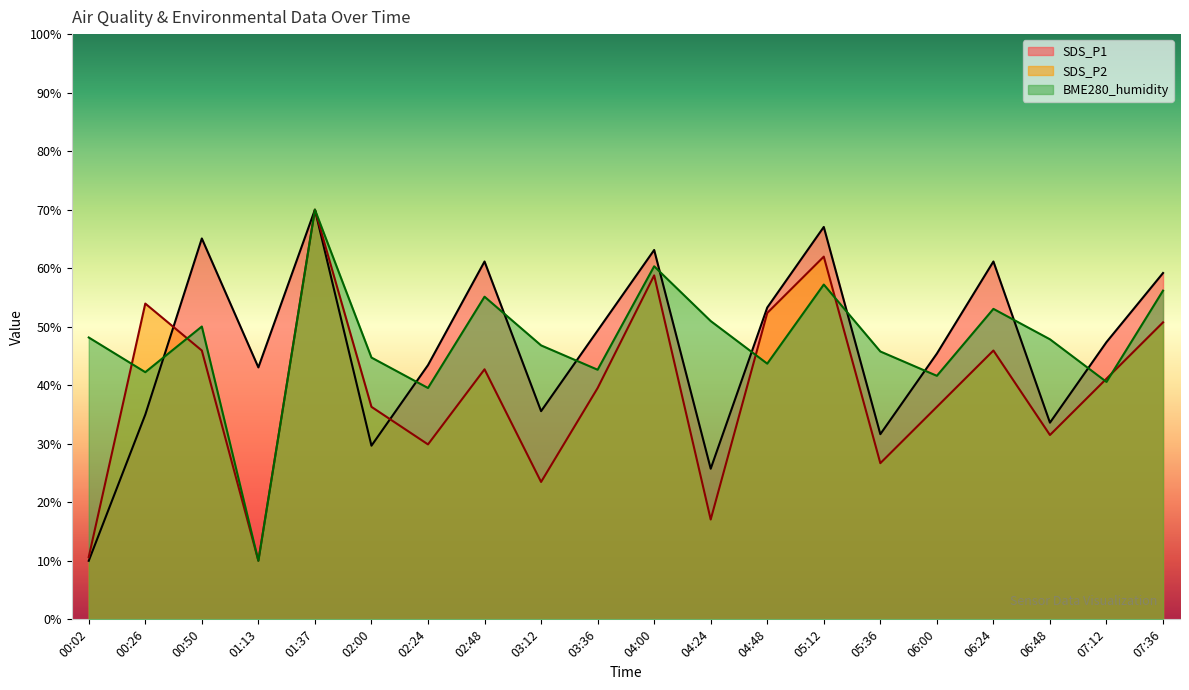

Is the value of SDS_P2 at 07:36 greater than the value of SDS_P1 at 01:13?

Yes